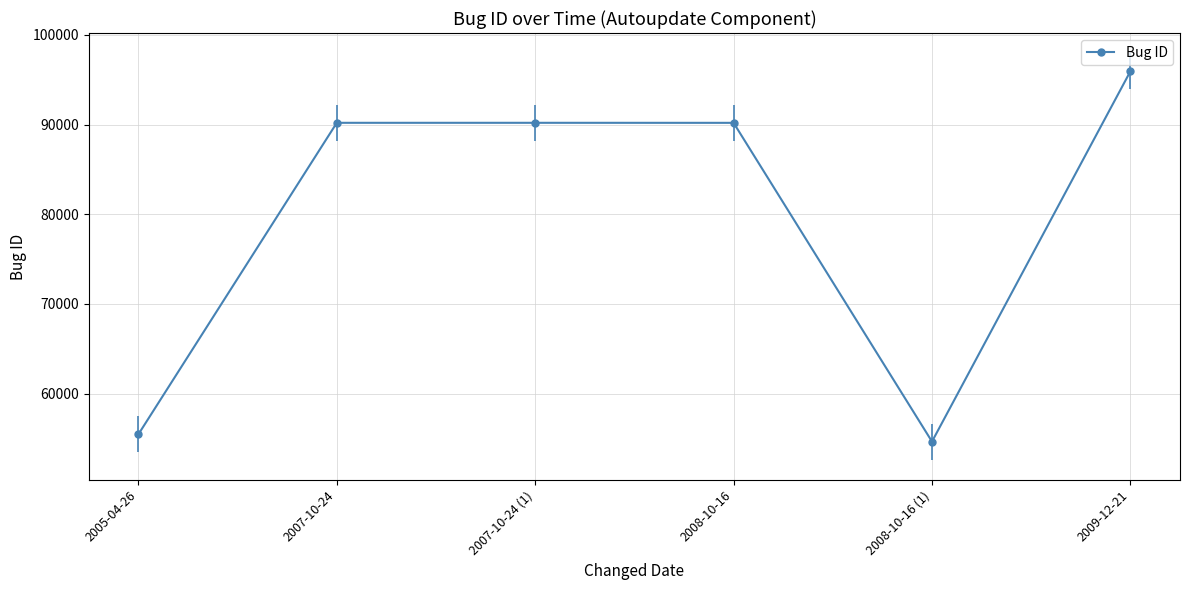

What is the label of the 5th point from the left?

2008-10-16 (1)